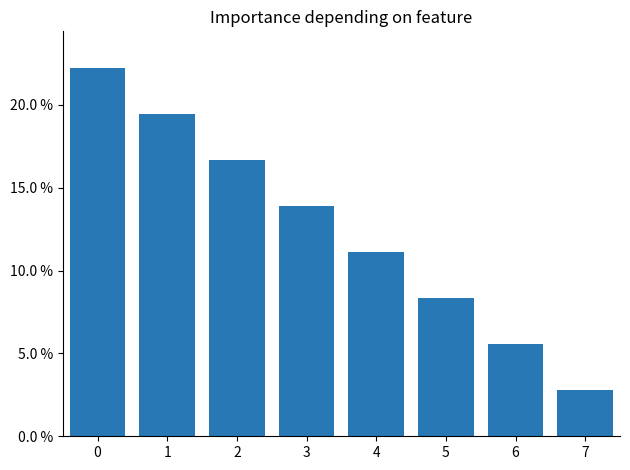

Does the chart contain any negative values?

No